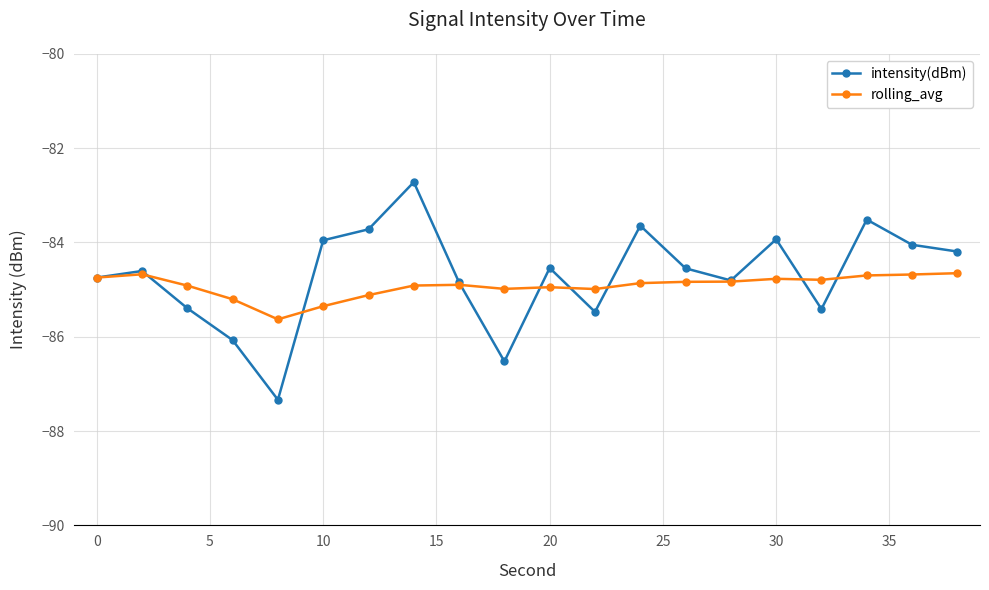

Which series has the widest spread of values?

intensity(dBm)